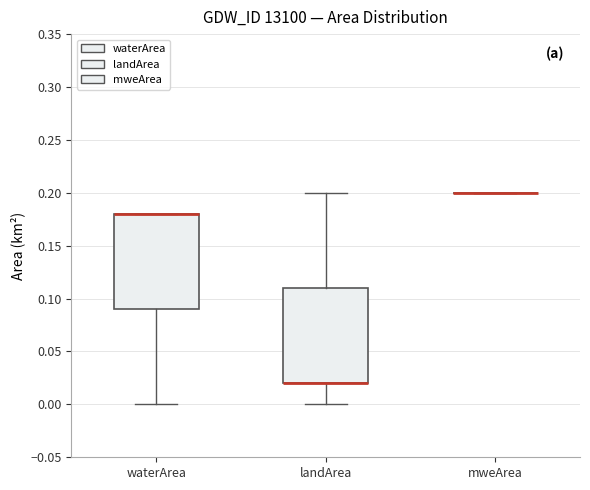

Reading left to right, transcribe this box plot: for each box, give where its median line is, the range the box spans, and where its two whiskers end, as read against the y-axis. The values are not printed on the chart, so give them approximately, as read against the axis.

waterArea: median 0.18 (drawn on the box's upper edge), box 0.09 to 0.18, whiskers 0.00 to 0.18
landArea: median 0.02 (drawn on the box's lower edge), box 0.02 to 0.11, whiskers 0.00 to 0.20
mweArea: box collapsed to a line at 0.20, whiskers 0.20 to 0.20